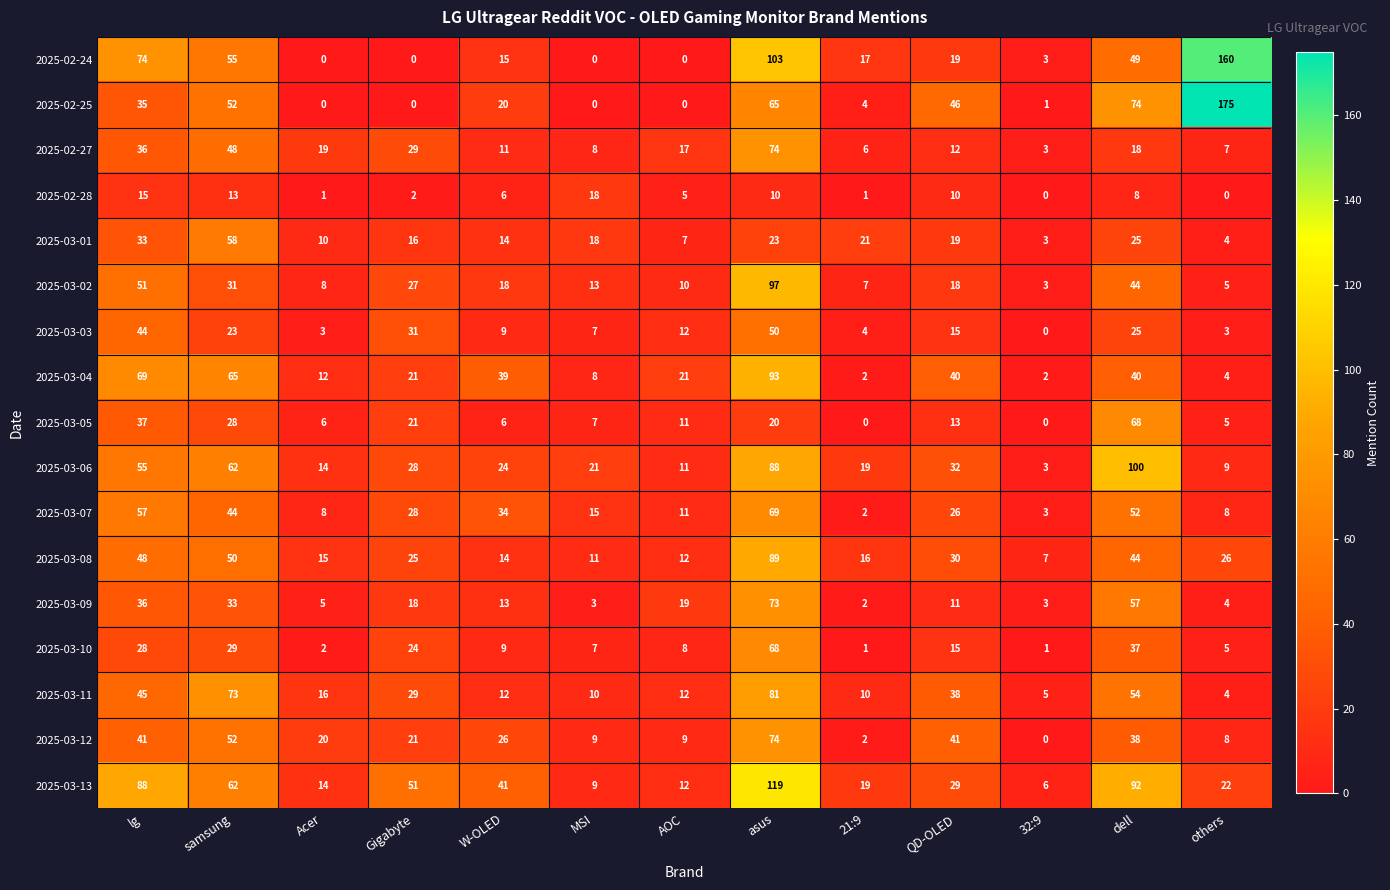

Is the value of 2025-03-01 at others greater than the value of 2025-02-27 at MSI?

No